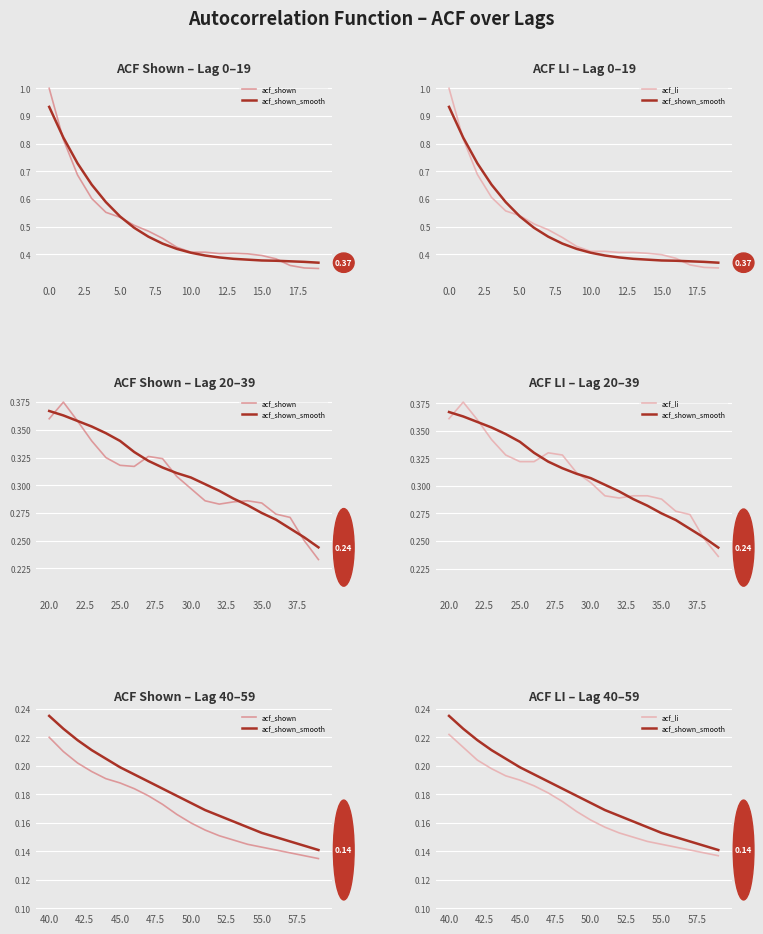

What is the label of the 5th point from the right?

55.0